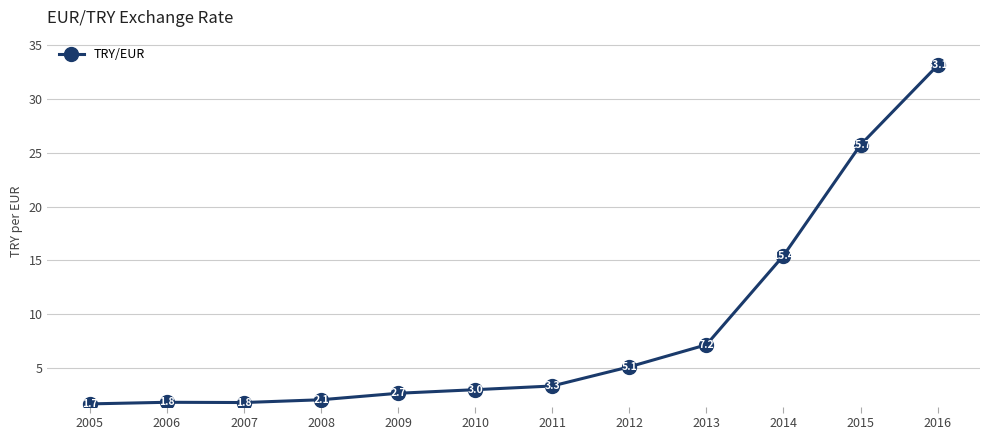

What is the value of the 4th point from the left?

2.1